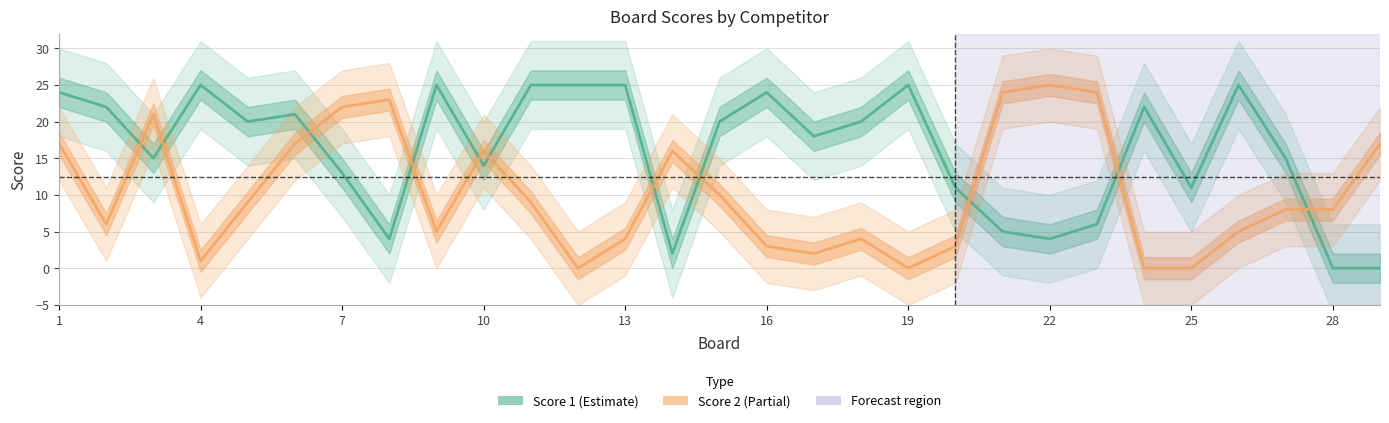

How many lines are shown in the chart?

2